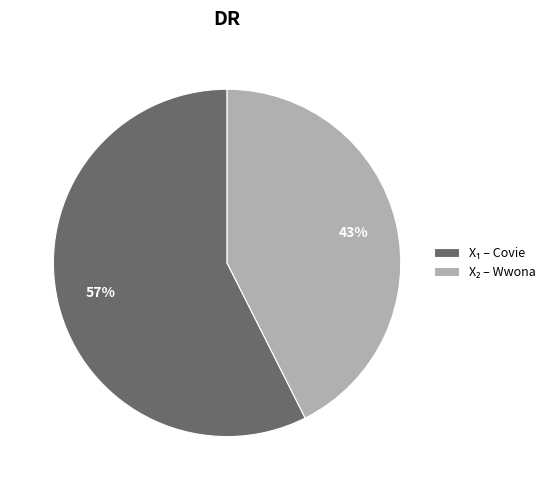

Is there any slice that represents more than half of the pie?

Yes